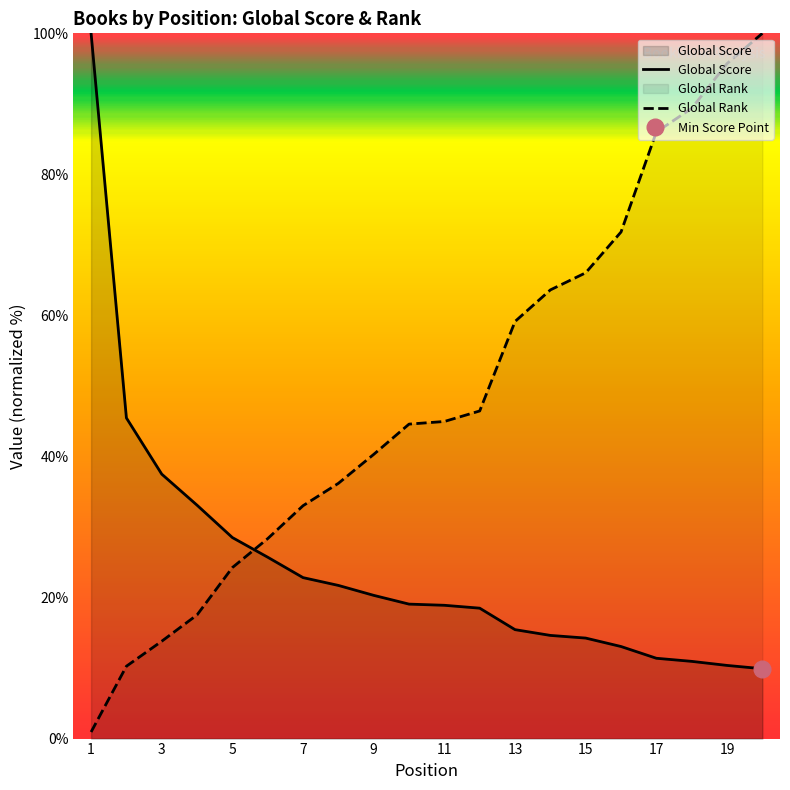

True or false: Global Rank has a value of 34.3 at 18.

False